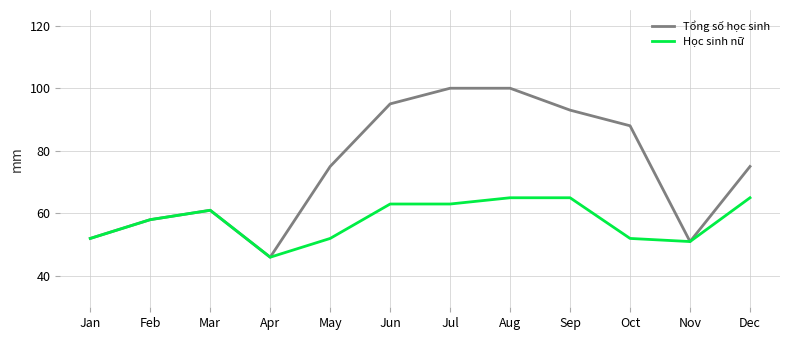

True or false: Học sinh nữ has a value of 110 at Sep.

False